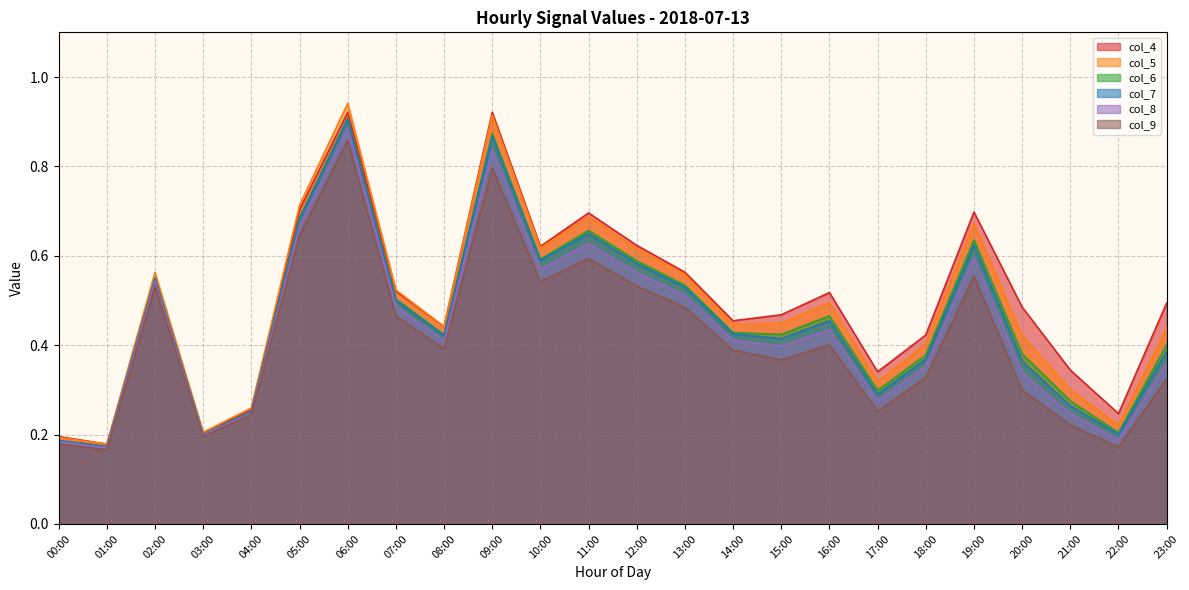

At which category does col_9 reach its first local peak?

02:00